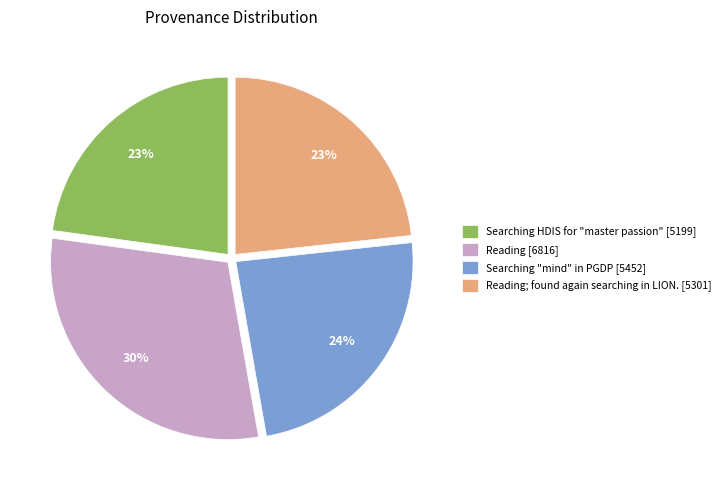

Does any single category account for the majority?

No